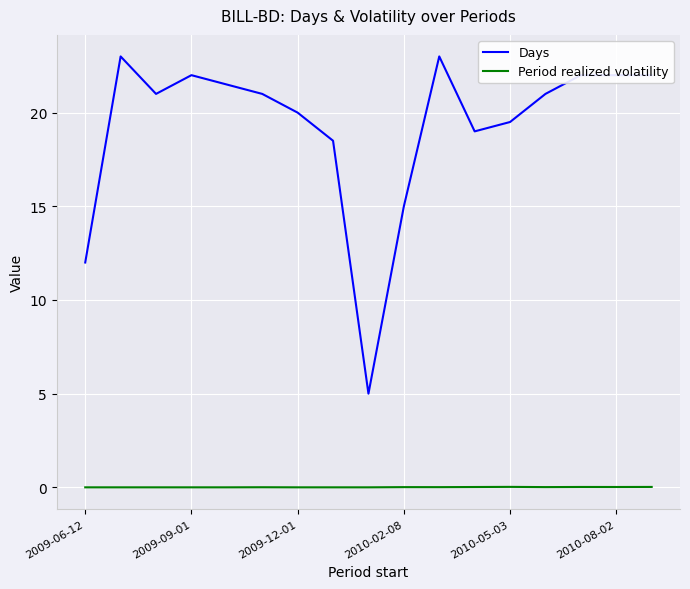

Which series has the largest total across all categories?

Days